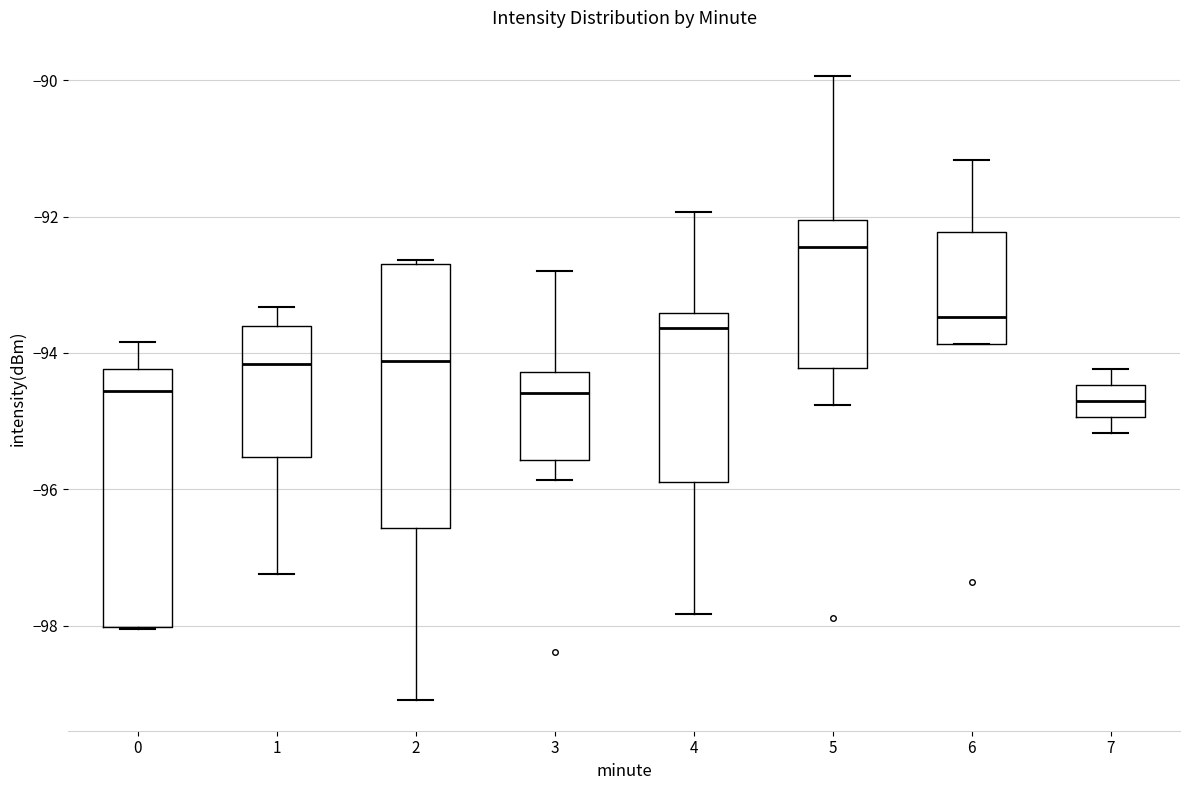

Where is the upper edge of the box at x = 1 on the y-axis? The values are not printed on the chart, so give them approximately, as read against the axis.

-93.6